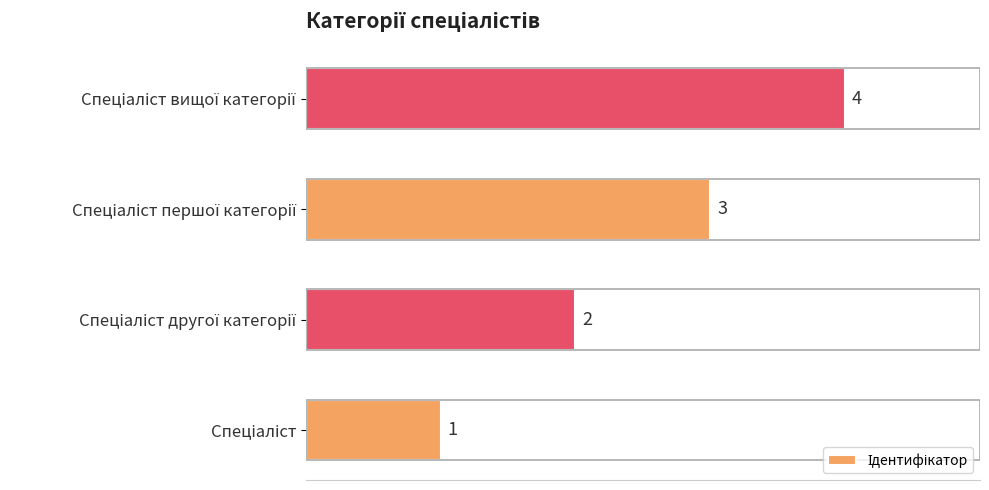

What is the difference between the second highest and minimum values?

2